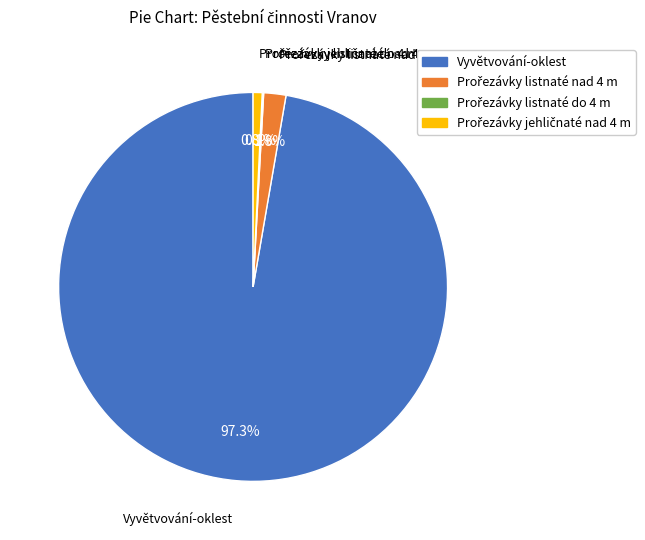

What percentage is NOT represented by Vyvětvování-oklest?

2.7%